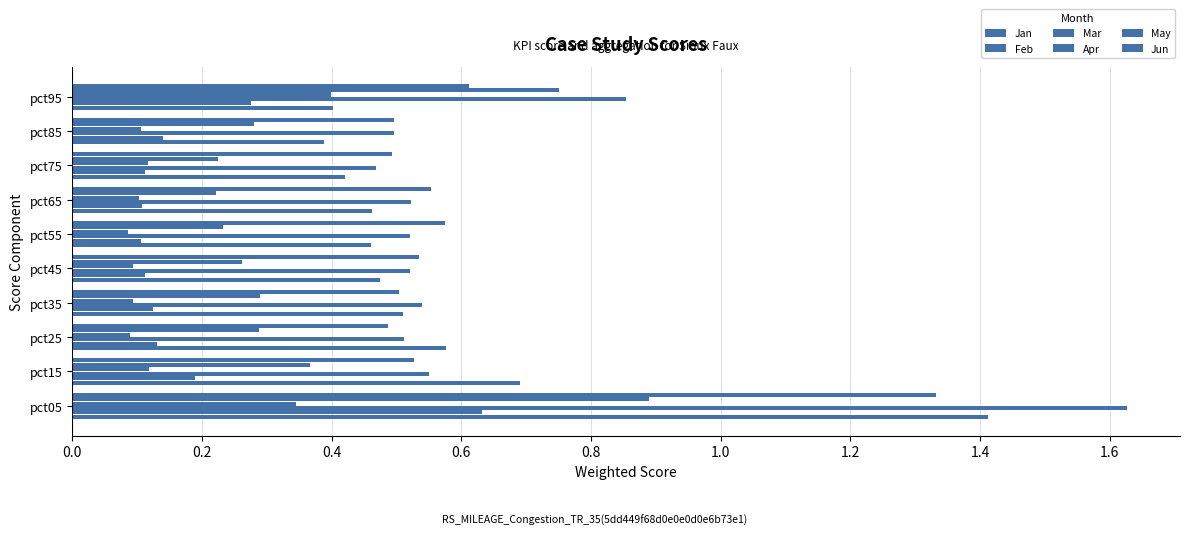

At how many categories does at least one series exceed 0?

10